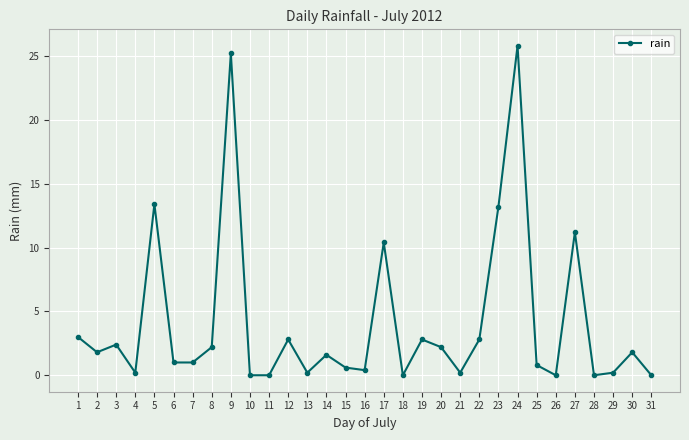

Reading right to left, what are all the values shown in this chart?

31=0.0	30=1.8	29=0.2	28=0.0	27=11.2	26=0.0	25=0.8	24=25.8	23=13.2	22=2.8	21=0.2	20=2.2	19=2.8	18=0.0	17=10.4	16=0.4	15=0.6	14=1.6	13=0.2	12=2.8	11=0.0	10=0.0	9=25.2	8=2.2	7=1.0	6=1.0	5=13.4	4=0.2	3=2.4	2=1.8	1=3.0